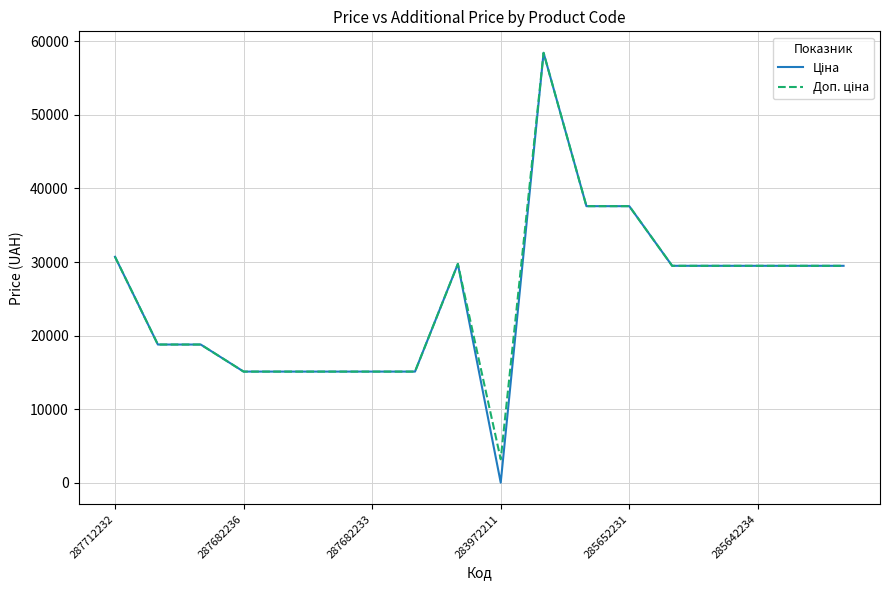

What is the maximum value shown in the chart?

58426.5